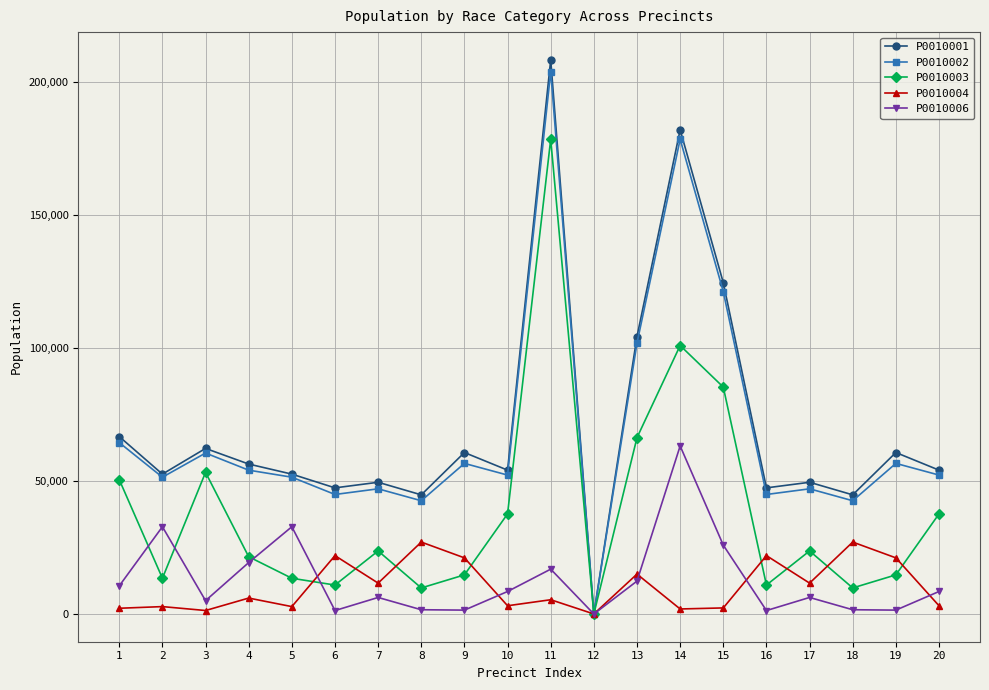

Is the value of P0010002 at 1 greater than the value of P0010003 at 20?

Yes